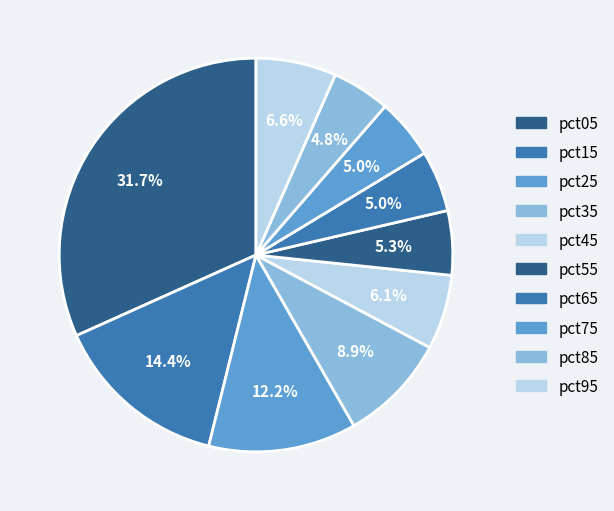

How much of the chart is everything except pct85?

95.2%